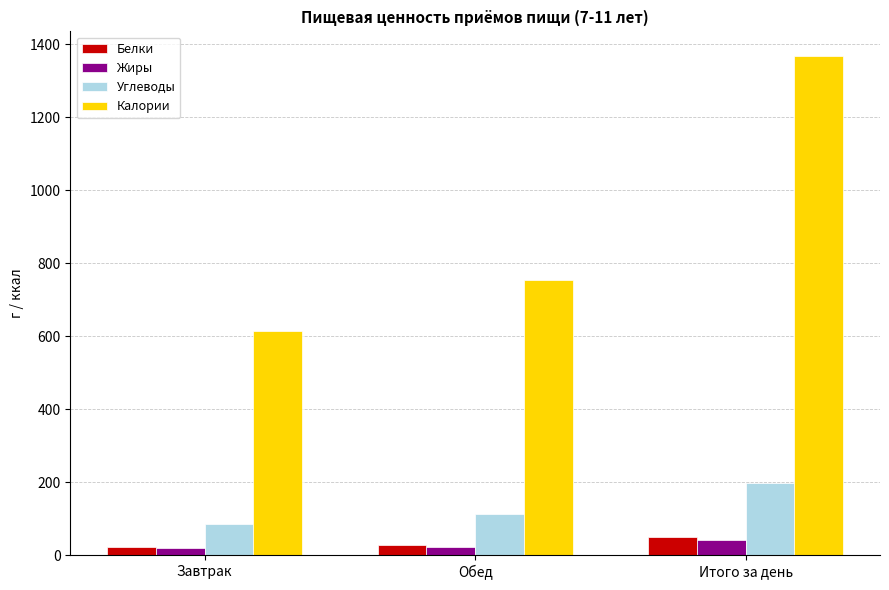

Does the chart contain any negative values?

No